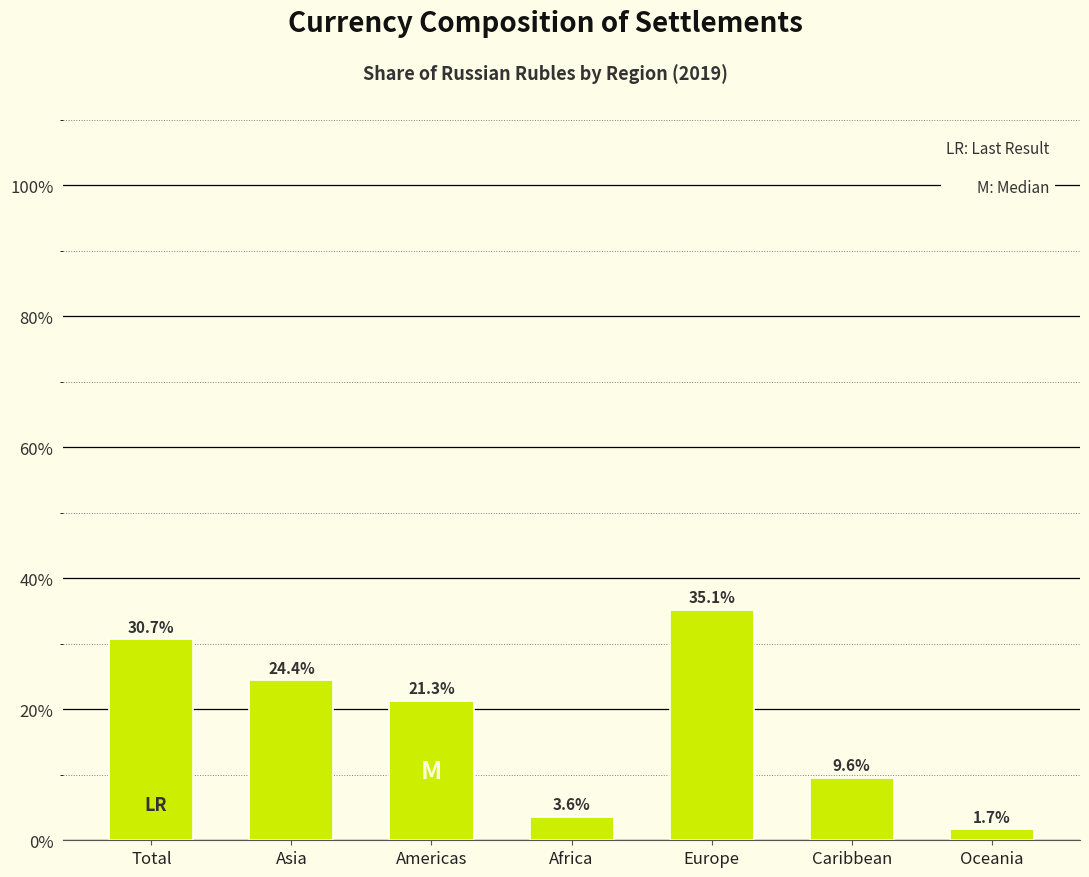

Reading left to right, transcribe all the data shown in this chart.

Total=30.7	Asia=24.4	Americas=21.3	Africa=3.6	Europe=35.1	Caribbean=9.6	Oceania=1.7